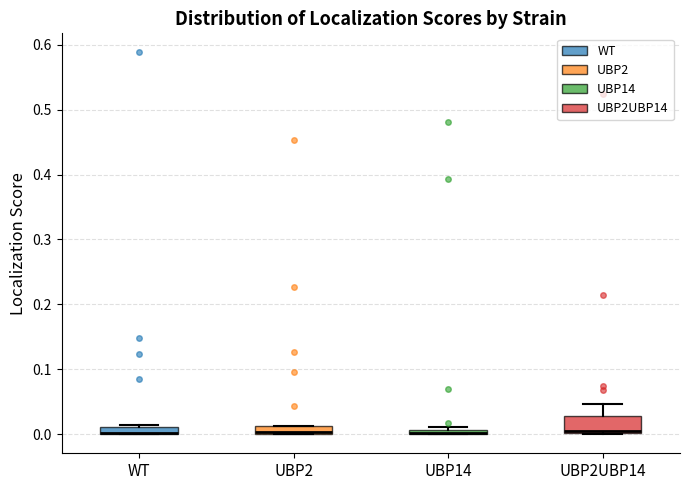

Where is the lower edge of the box for UBP2 on the y-axis? The values are not printed on the chart, so give them approximately, as read against the axis.

0.00